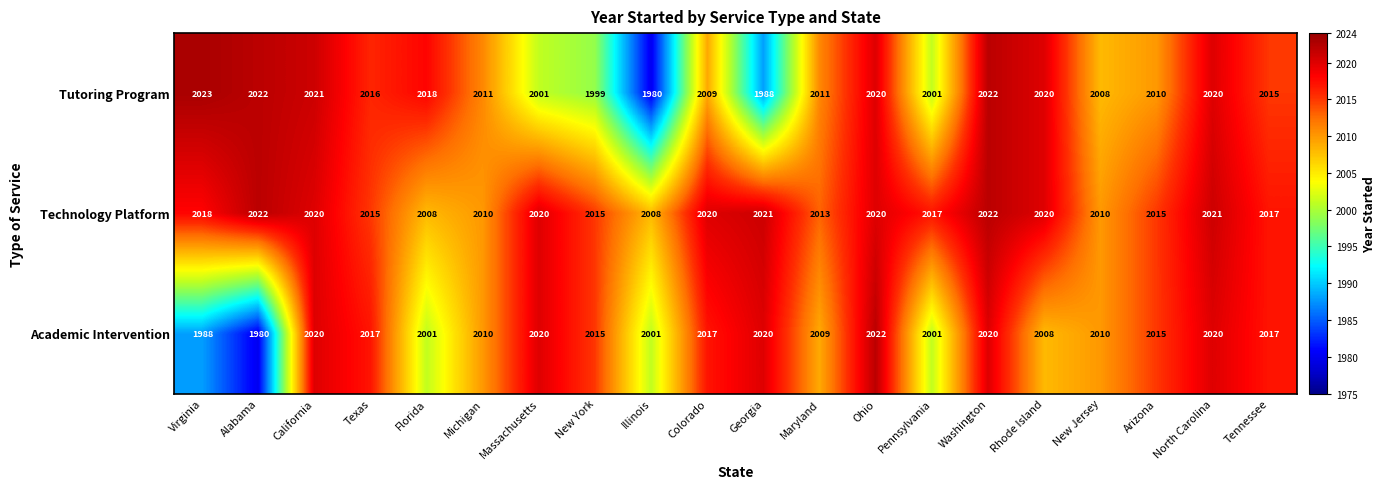

Which series has the largest total across all categories?

Technology Platform